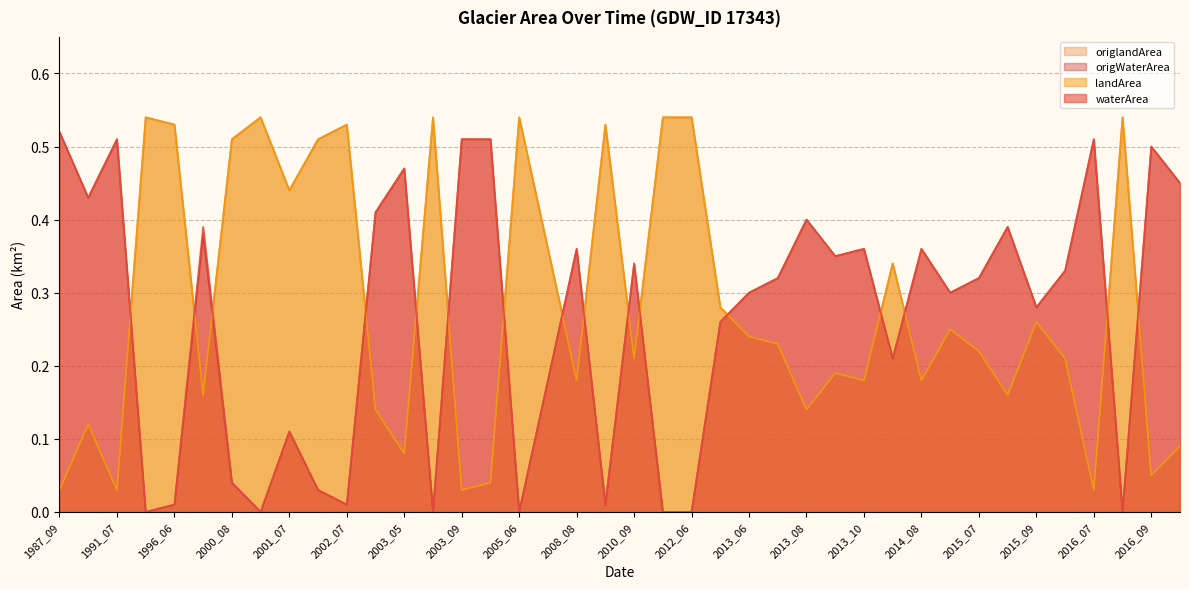

What is the value of the origWaterArea point at the 34th from the left?

0.4